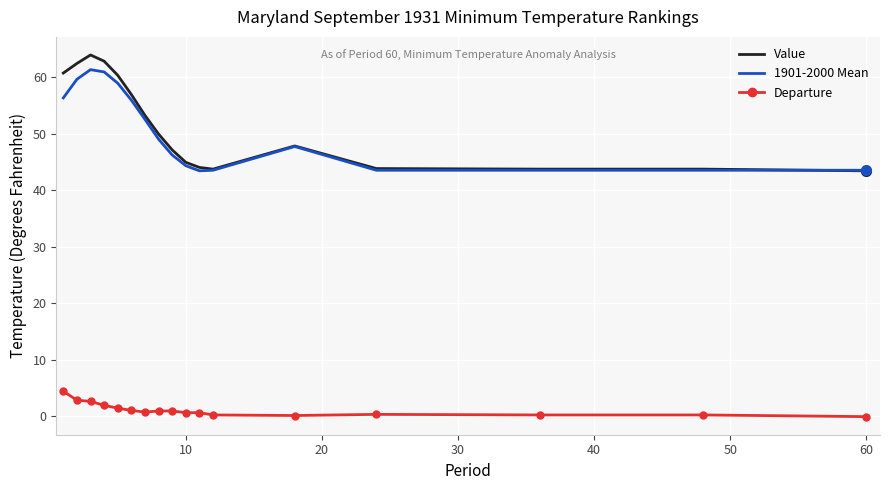

What is the smallest value displayed?

-0.1